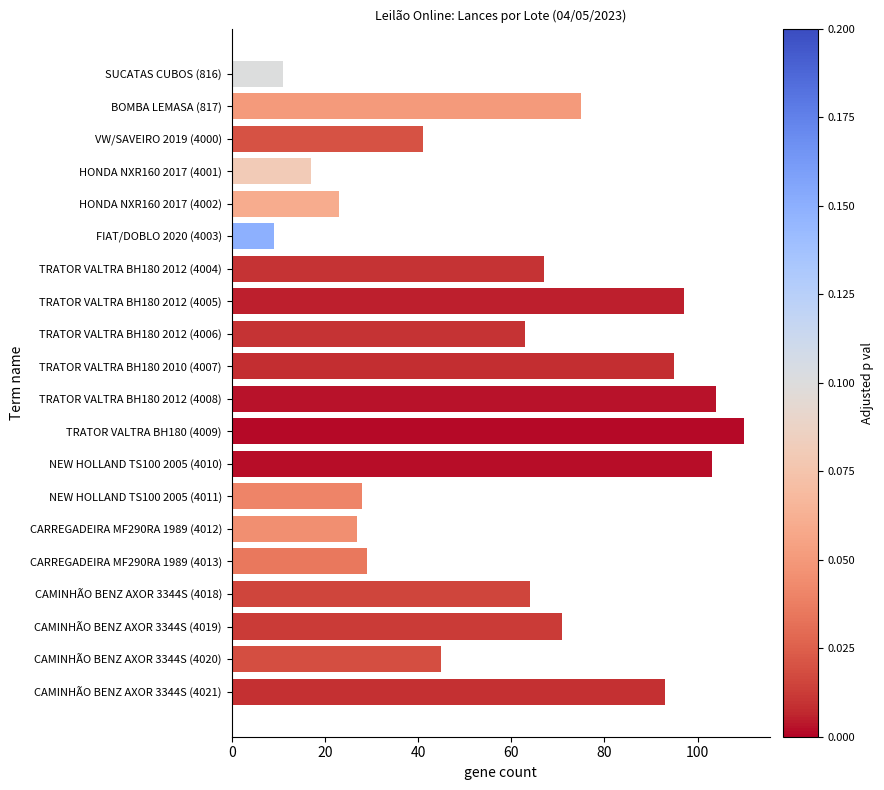

What is the approximate value at CAMINHÃO BENZ AXOR 3344S (4018), to the nearest 50?

50